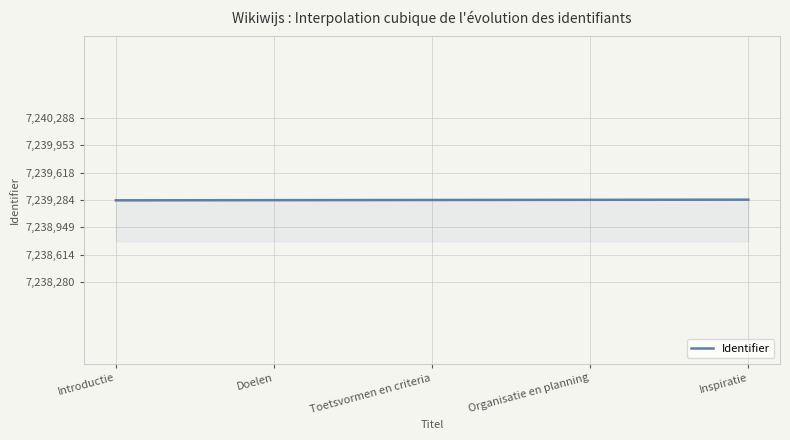

What is the greatest value displayed?

7239288.0